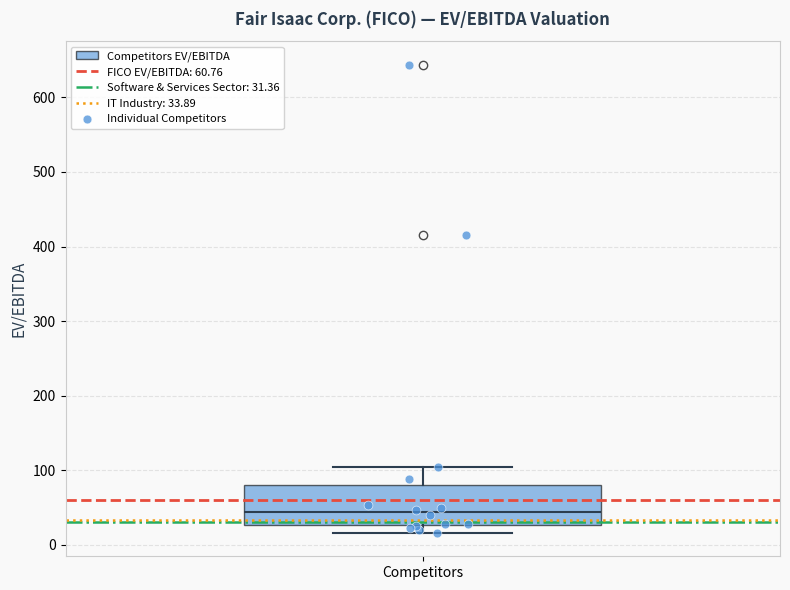

Transcribe this box plot: give where the median line is, the range the box spans, and where the two whiskers end, as read against the y-axis. The values are not printed on the chart, so give them approximately, as read against the axis.

median 40, box 30 to 80, whiskers 20 to 100